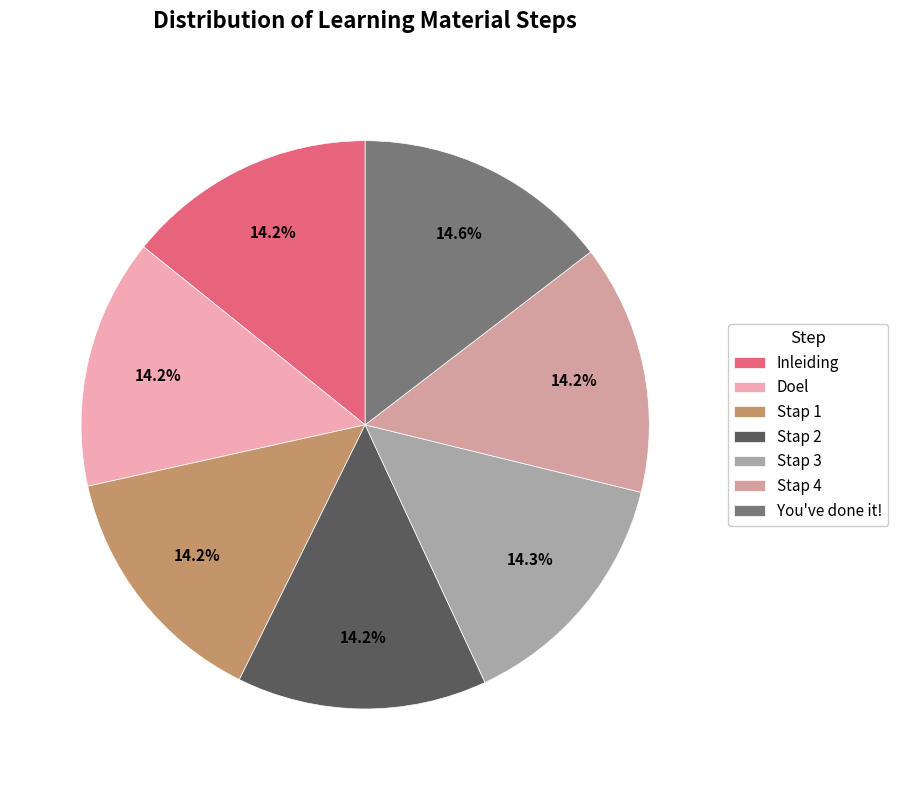

To the nearest percent, what is the average slice percentage?

14%